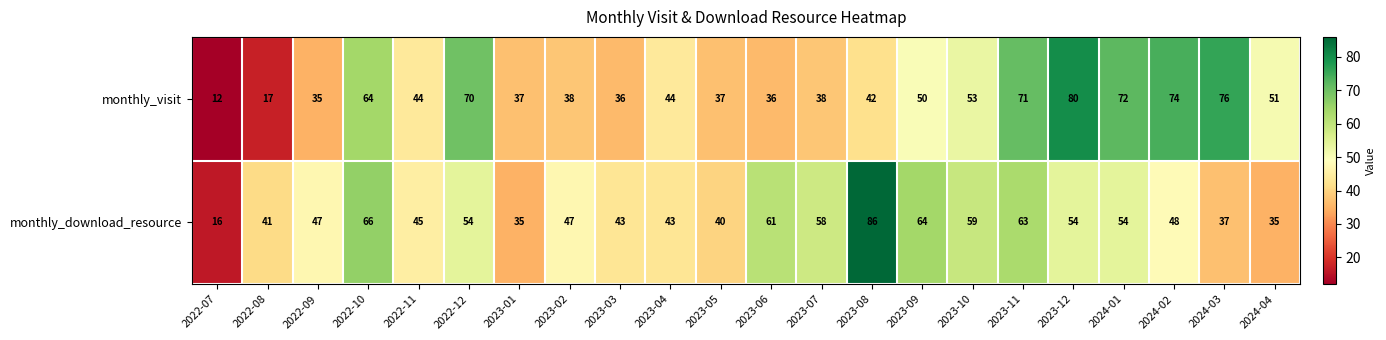

Is the value of monthly_visit at 2023-02 greater than the value of monthly_download_resource at 2024-04?

Yes